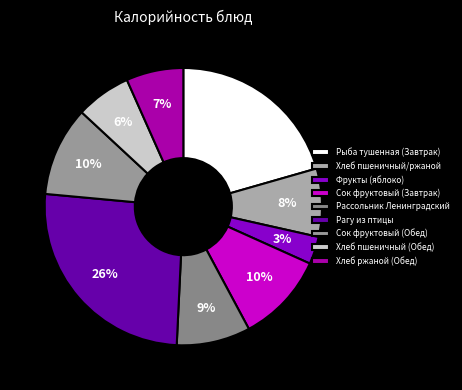

Count the number of slices in the pie.

9